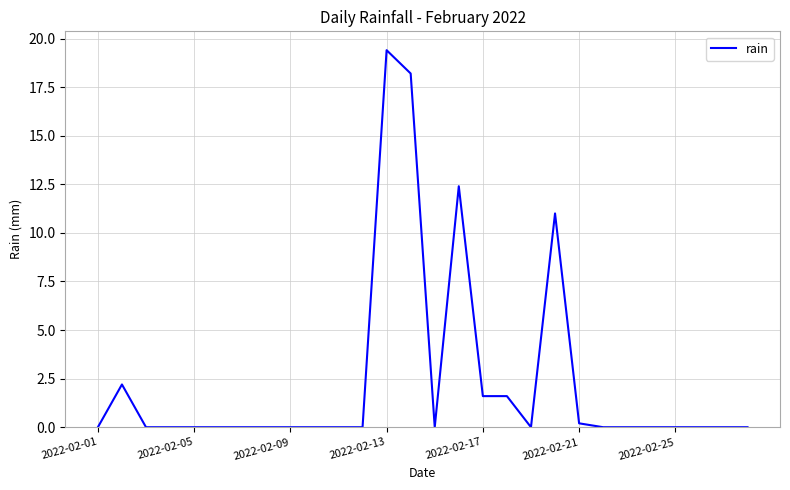

What is the difference between the maximum and minimum values?

19.4